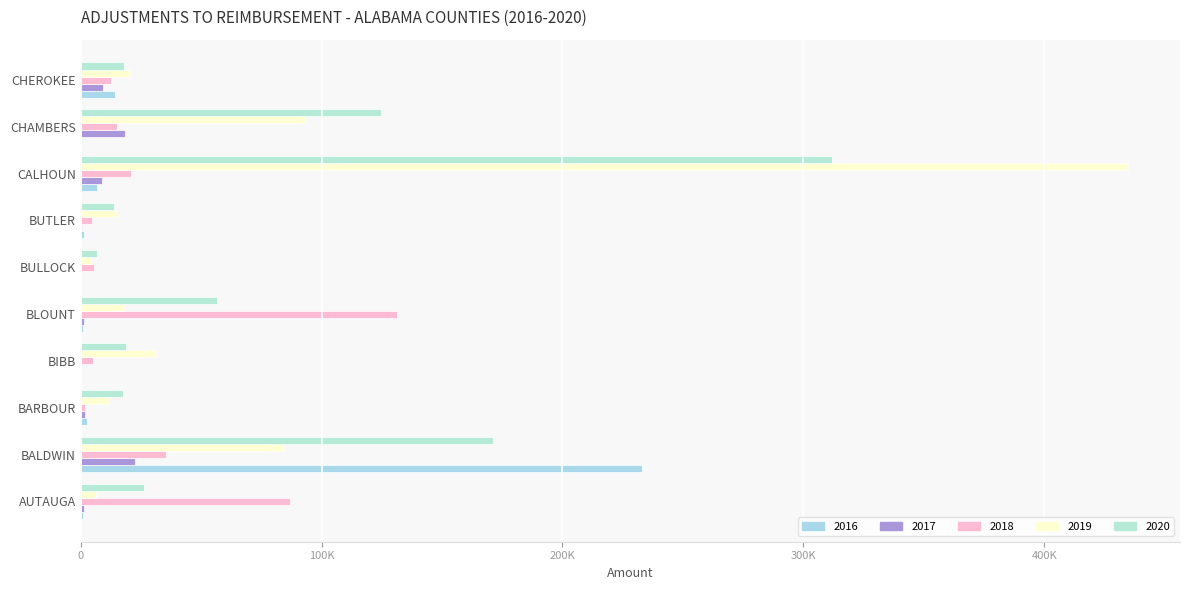

Are the bars horizontal?

Yes